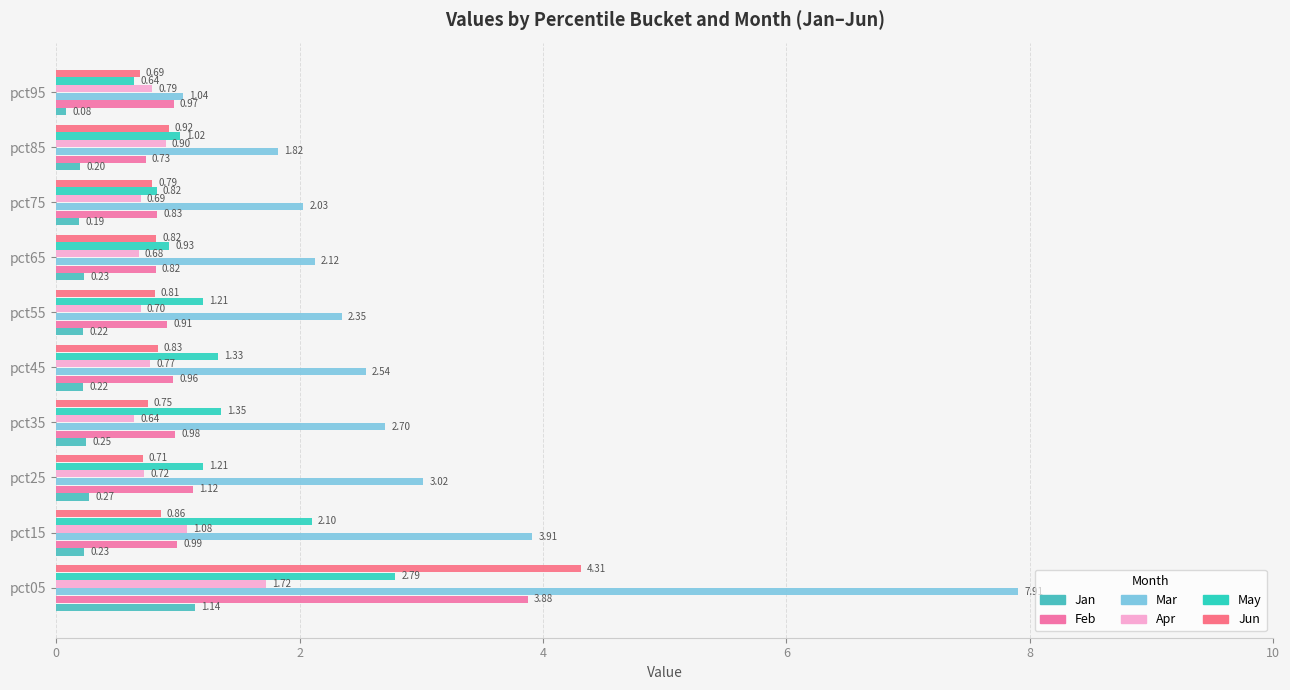

Which series has the largest total across all categories?

Mar